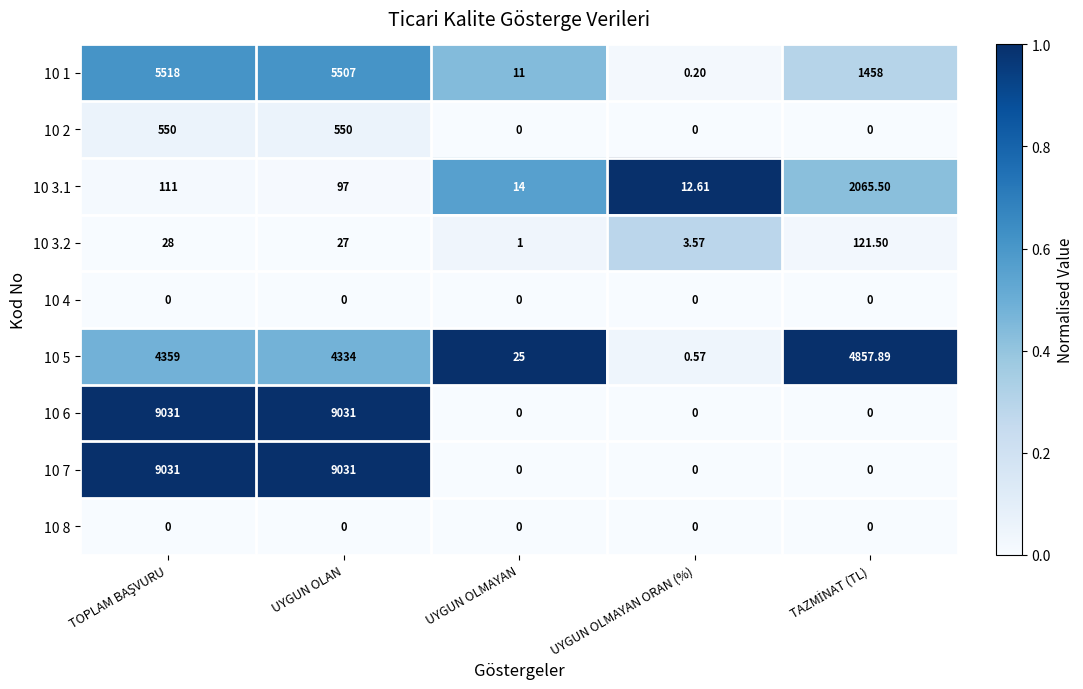

Reading left to right, what are all the values shown in this chart?

10 1: TOPLAM BAŞVURU=5518.0	UYGUN OLAN=5507.0	UYGUN OLMAYAN=11.0	UYGUN OLMAYAN ORAN (%)=0.2	TAZMİNAT (TL)=1458.0
10 2: TOPLAM BAŞVURU=550.0	UYGUN OLAN=550.0	UYGUN OLMAYAN=0.0	UYGUN OLMAYAN ORAN (%)=0.0	TAZMİNAT (TL)=0.0
10 3.1: TOPLAM BAŞVURU=111.0	UYGUN OLAN=97.0	UYGUN OLMAYAN=14.0	UYGUN OLMAYAN ORAN (%)=12.6	TAZMİNAT (TL)=2065.5
10 3.2: TOPLAM BAŞVURU=28.0	UYGUN OLAN=27.0	UYGUN OLMAYAN=1.0	UYGUN OLMAYAN ORAN (%)=3.6	TAZMİNAT (TL)=121.5
10 4: TOPLAM BAŞVURU=0.0	UYGUN OLAN=0.0	UYGUN OLMAYAN=0.0	UYGUN OLMAYAN ORAN (%)=0.0	TAZMİNAT (TL)=0.0
10 5: TOPLAM BAŞVURU=4359.0	UYGUN OLAN=4334.0	UYGUN OLMAYAN=25.0	UYGUN OLMAYAN ORAN (%)=0.6	TAZMİNAT (TL)=4857.9
10 6: TOPLAM BAŞVURU=9031.0	UYGUN OLAN=9031.0	UYGUN OLMAYAN=0.0	UYGUN OLMAYAN ORAN (%)=0.0	TAZMİNAT (TL)=0.0
10 7: TOPLAM BAŞVURU=9031.0	UYGUN OLAN=9031.0	UYGUN OLMAYAN=0.0	UYGUN OLMAYAN ORAN (%)=0.0	TAZMİNAT (TL)=0.0
10 8: TOPLAM BAŞVURU=0.0	UYGUN OLAN=0.0	UYGUN OLMAYAN=0.0	UYGUN OLMAYAN ORAN (%)=0.0	TAZMİNAT (TL)=0.0